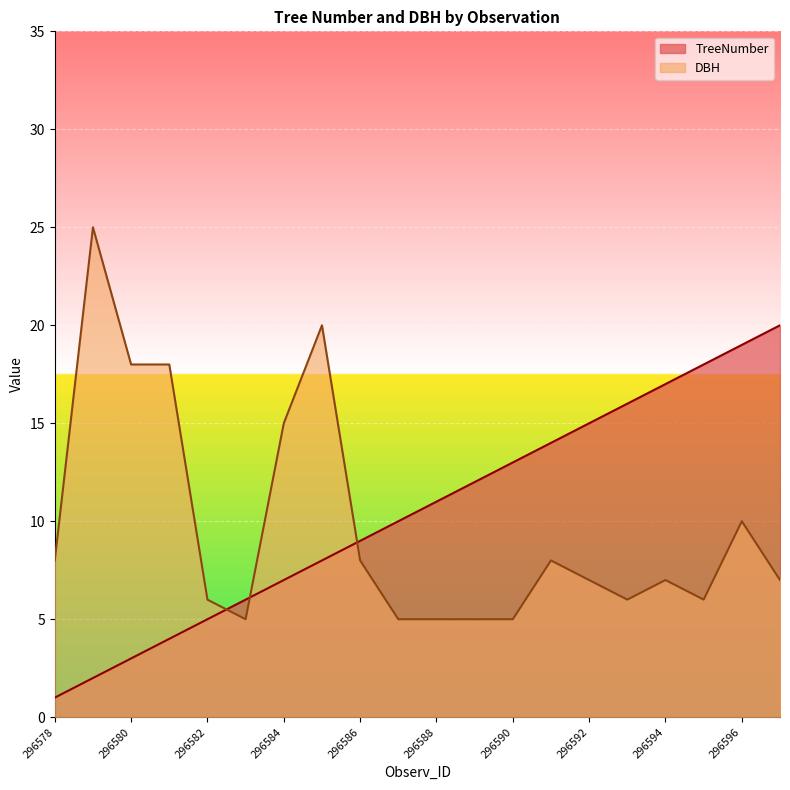

What is the total value across all series at 296586?

17